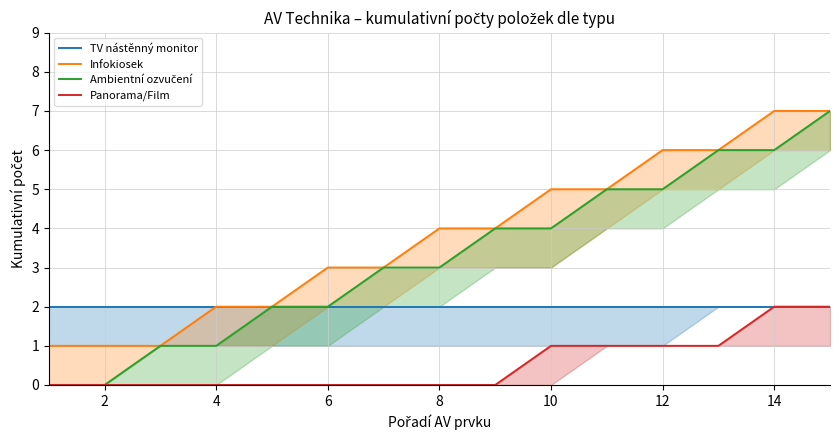

What are all the series names shown in the legend?

TV nástěnný monitor, Infokiosek, Ambientní ozvučení, Panorama/Film